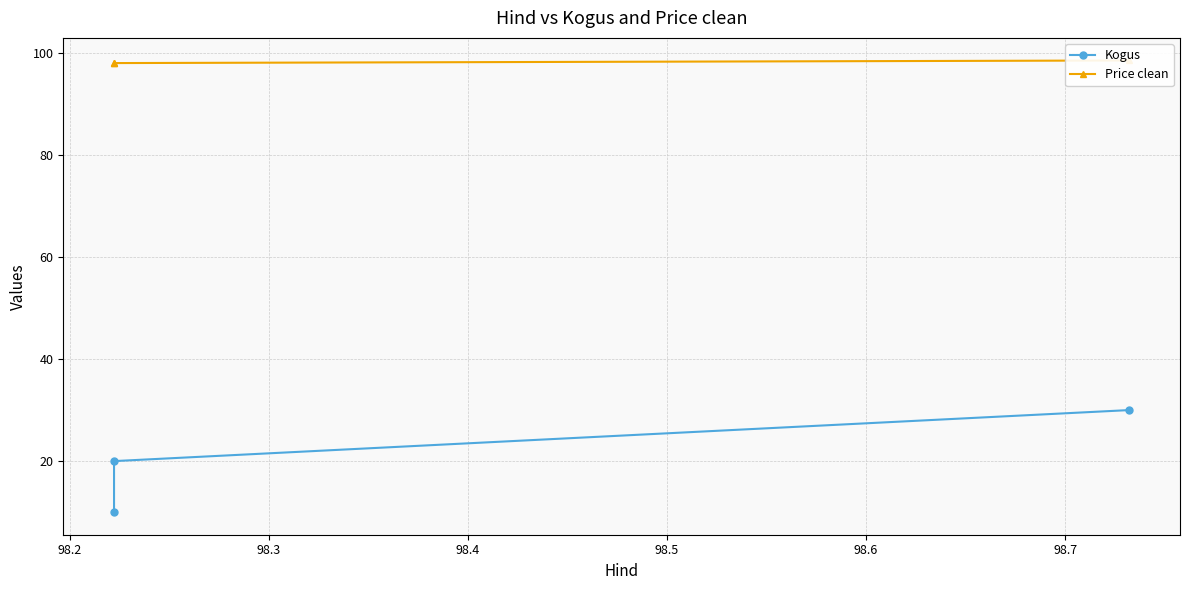

What are all the series names shown in the legend?

Kogus, Price clean